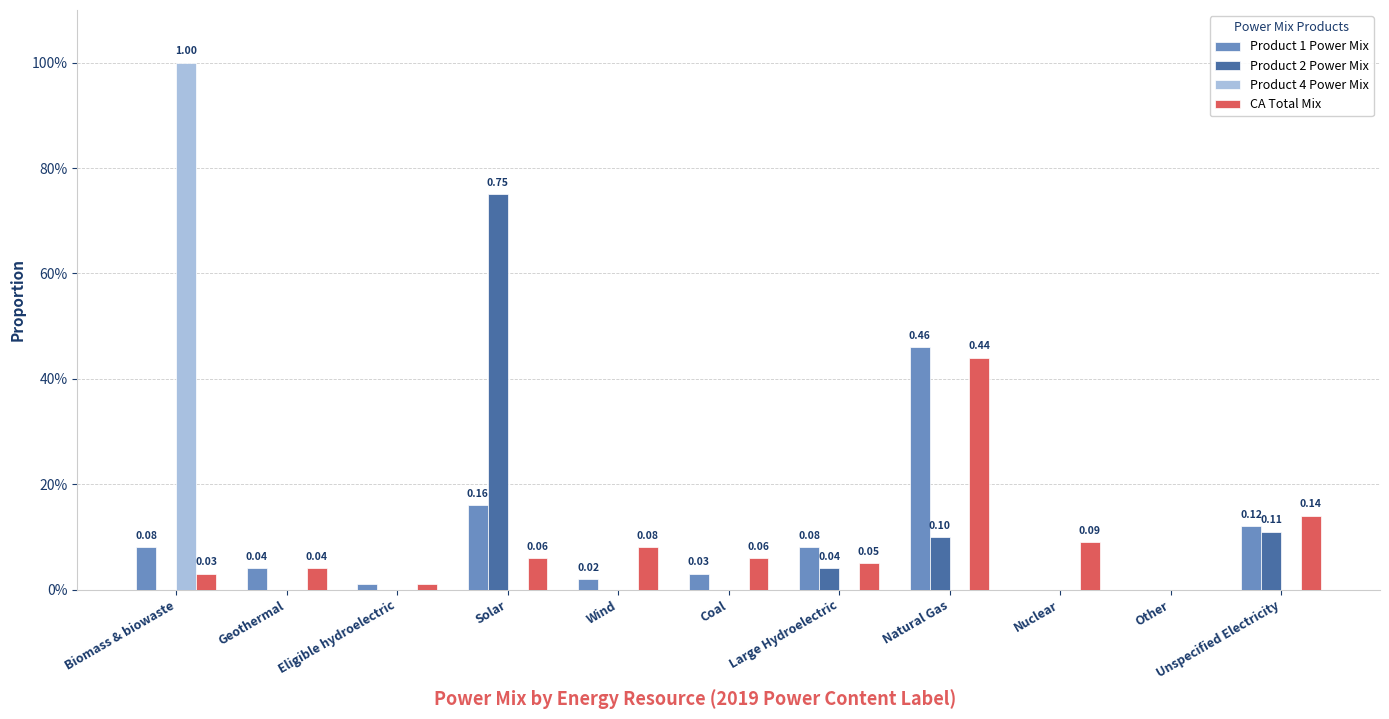

Are the bars grouped side by side (vs. stacked)?

Yes